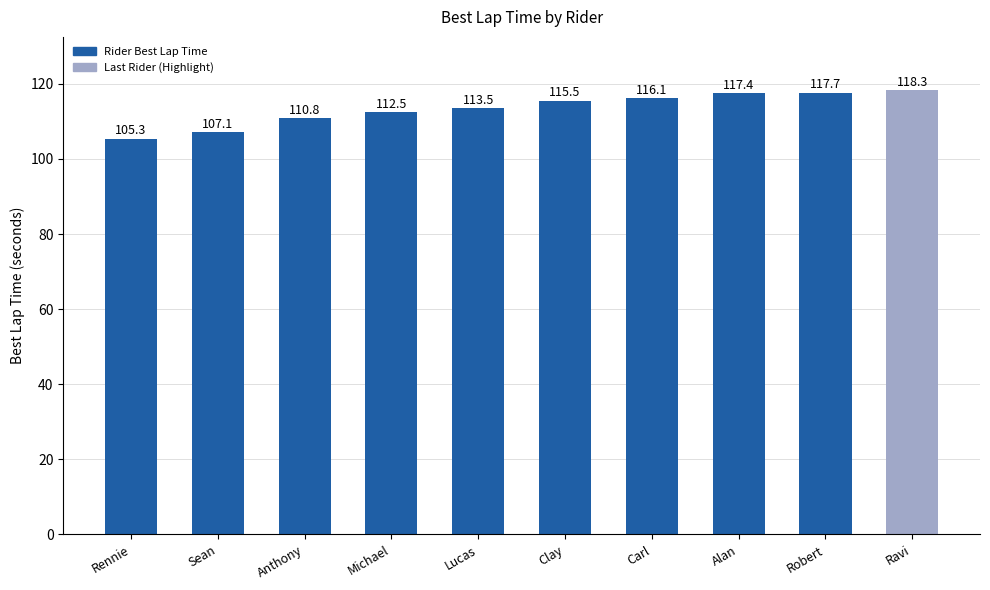

At which category does the chart reach its minimum across all series?

Rennie